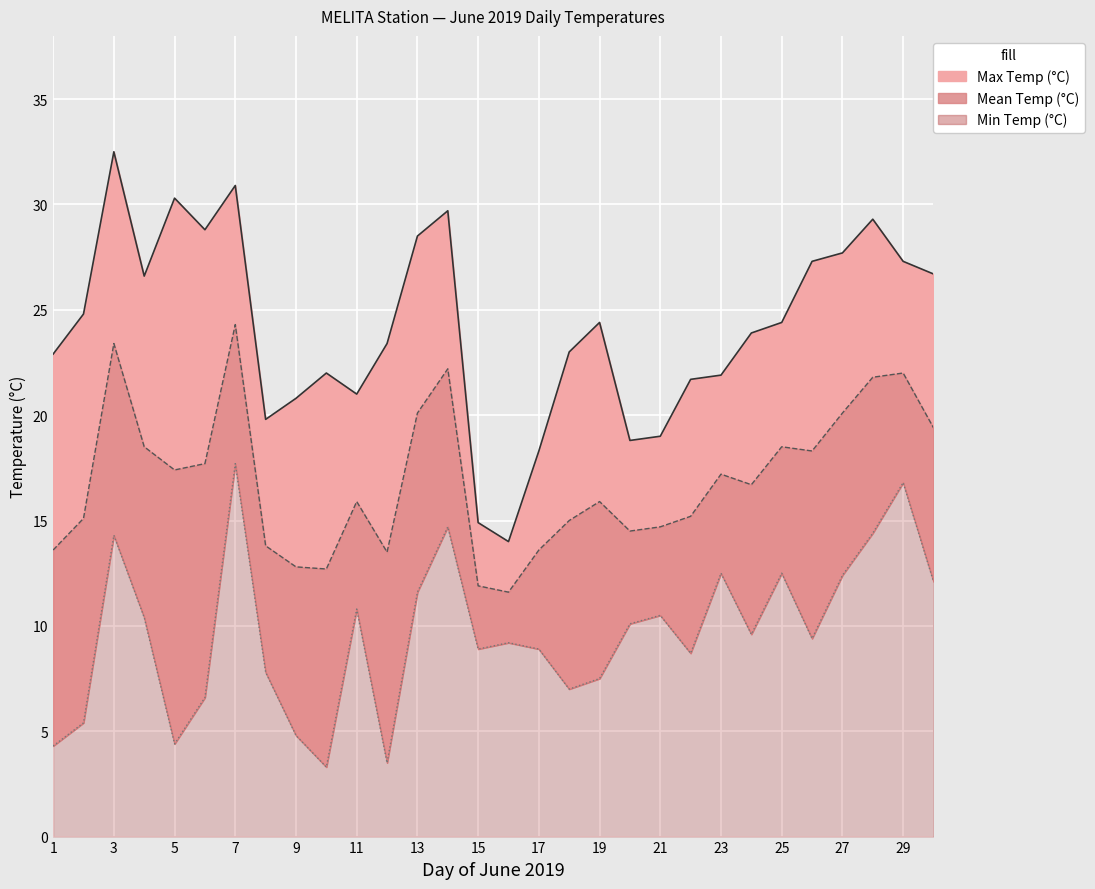

Reading left to right, what are all the values shown in this chart?

Max Temp (°C): 22.9	24.8	32.5	26.6	30.3	28.8	30.9	19.8	20.8	22.0	21.0	23.4	28.5	29.7	14.9	14.0	18.3	23.0	24.4	18.8	19.0	21.7	21.9	23.9	24.4	27.3	27.7	29.3	27.3	26.7
Min Temp (°C): 4.3	5.4	14.3	10.4	4.4	6.6	17.7	7.8	4.8	3.3	10.8	3.5	11.6	14.7	8.9	9.2	8.9	7.0	7.5	10.1	10.5	8.7	12.5	9.6	12.5	9.4	12.4	14.4	16.8	12.1
Mean Temp (°C): 13.6	15.1	23.4	18.5	17.4	17.7	24.3	13.8	12.8	12.7	15.9	13.5	20.1	22.2	11.9	11.6	13.6	15.0	15.9	14.5	14.7	15.2	17.2	16.7	18.5	18.3	20.1	21.8	22.0	19.4